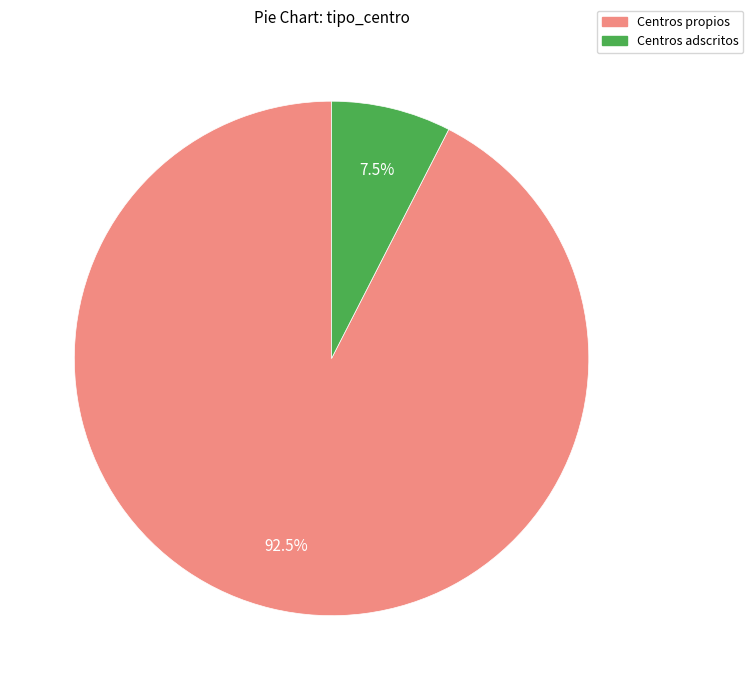

Rank the categories by value from highest to lowest.

Centros propios, Centros adscritos